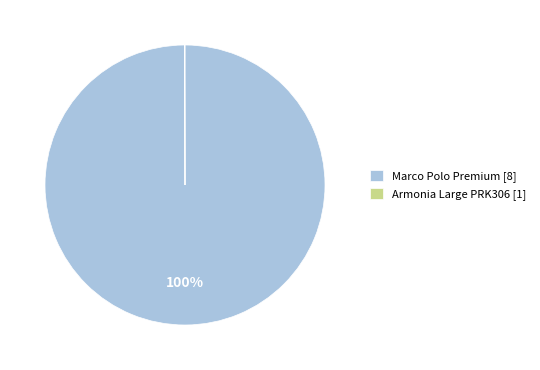

Does Marco Polo Premium [8] represent more than half of the total?

Yes